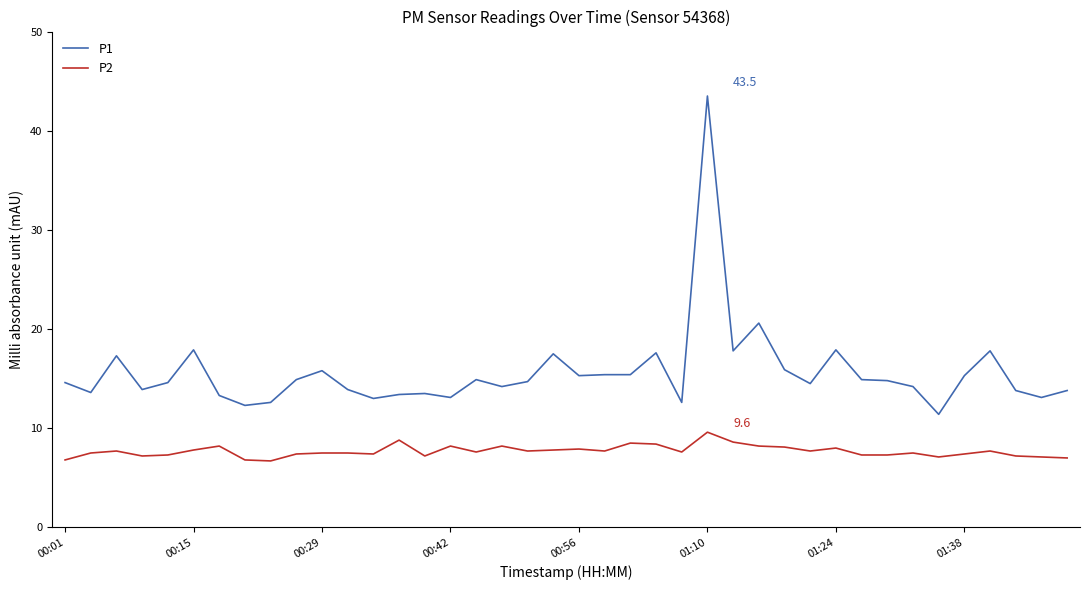

Which series has the largest total across all categories?

P1